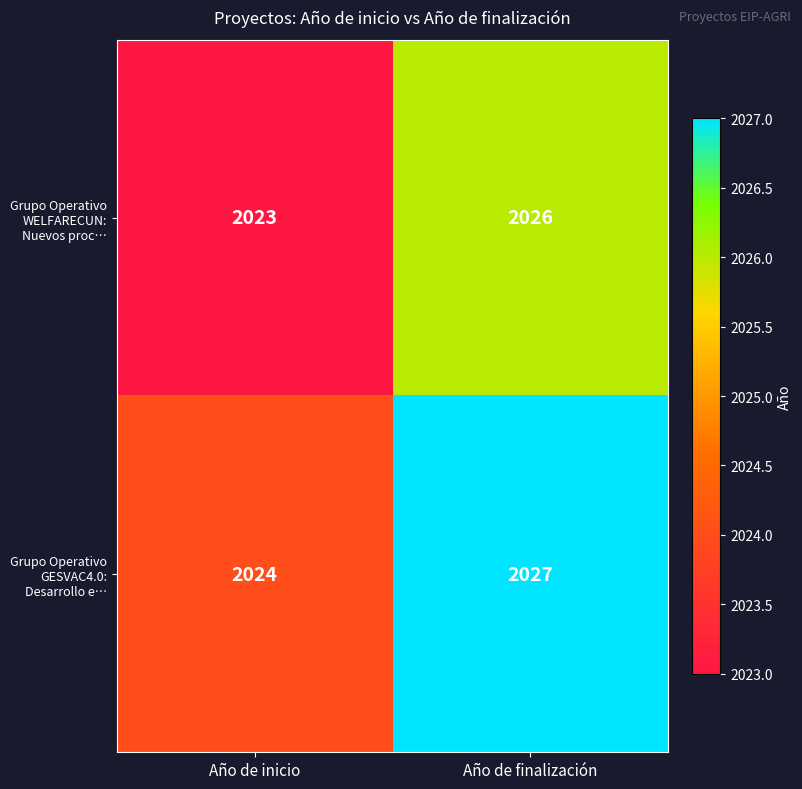

What is the sum of all Grupo Operativo GESVAC4.0: Desarrollo e… values?

4051